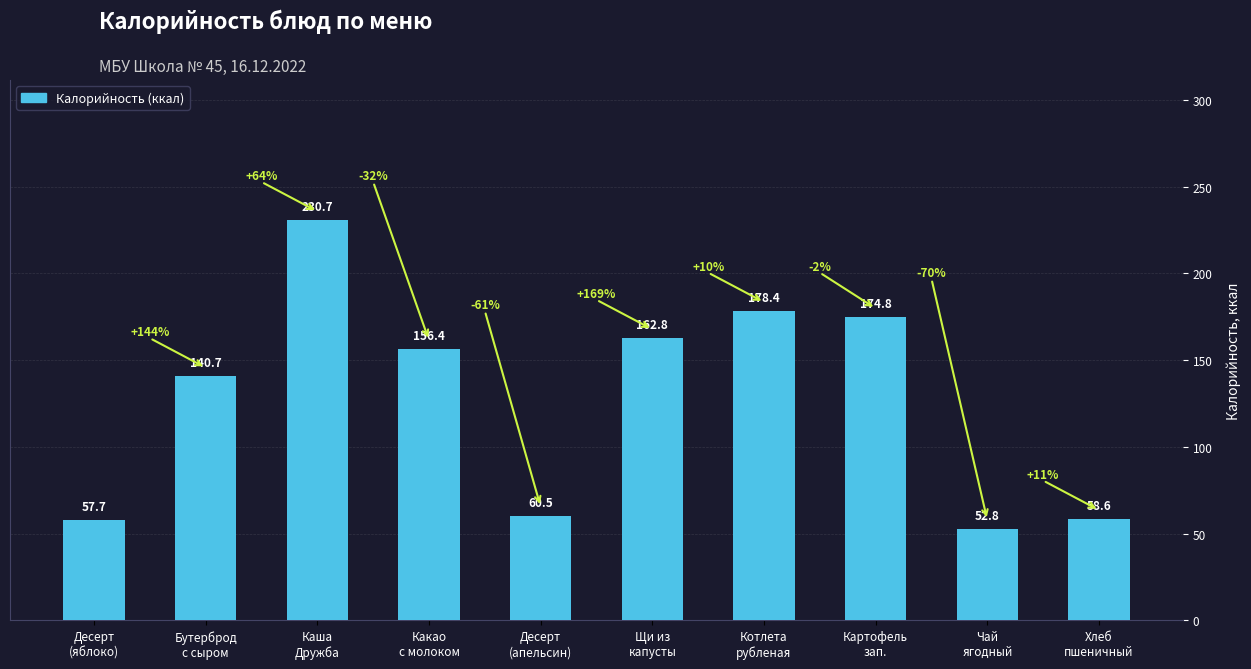

How many values are below 156?

5